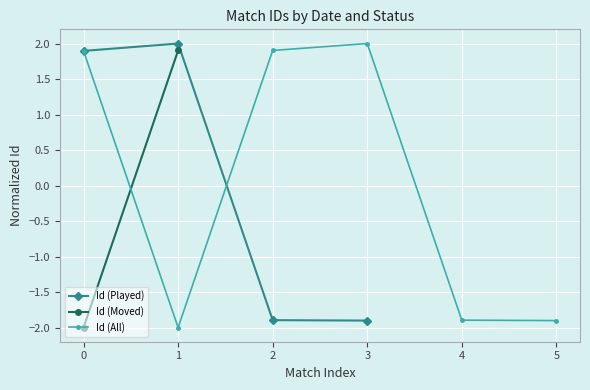

Is it true that Id (Played) equals 0.9 at 1?

False